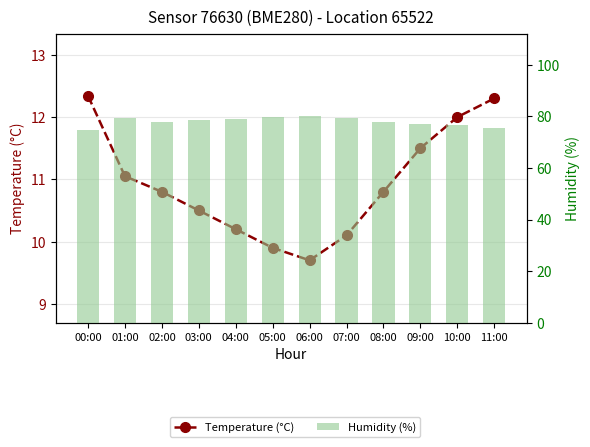

Which series has the largest total across all categories?

Humidity (%)